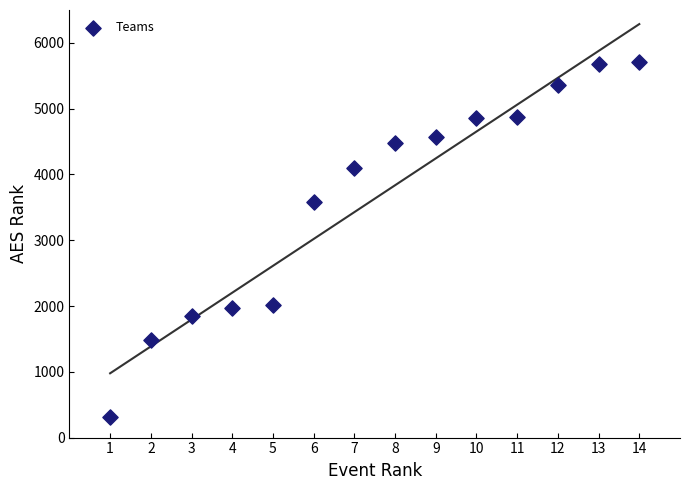

What Y value in the scatter plot is closest to 3008?

3582